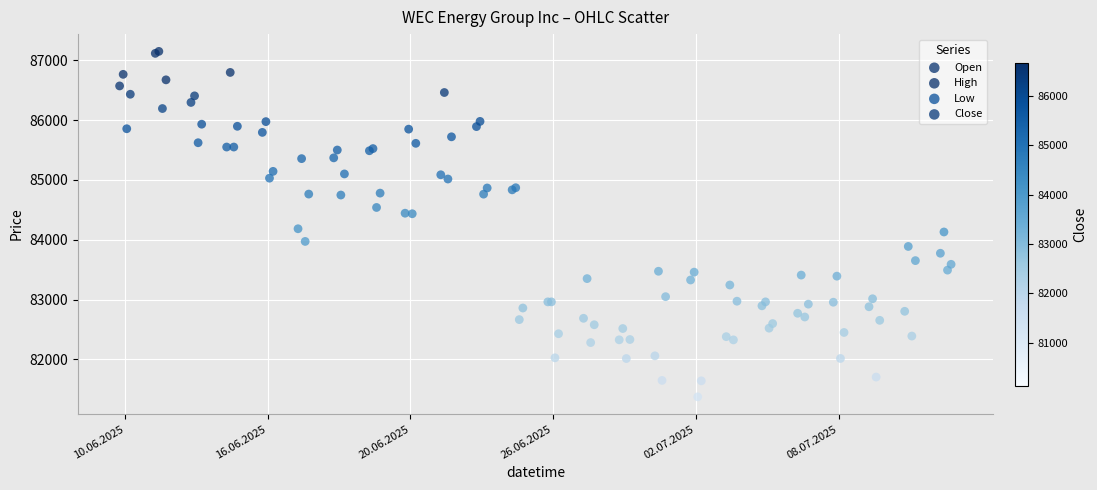

Which series contains the lowest Y value?

Low